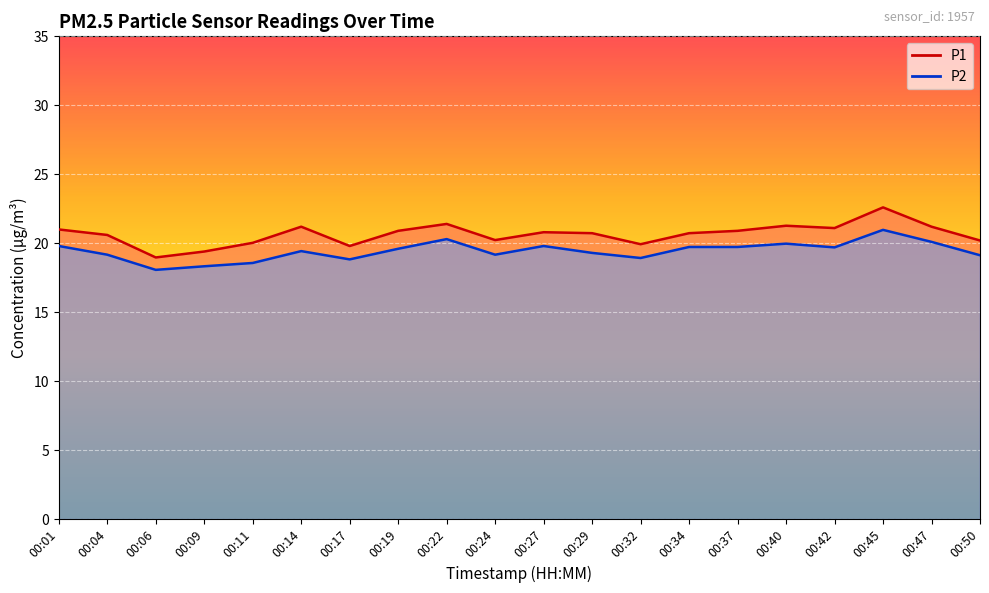

What is the minimum value shown in the chart?

18.1